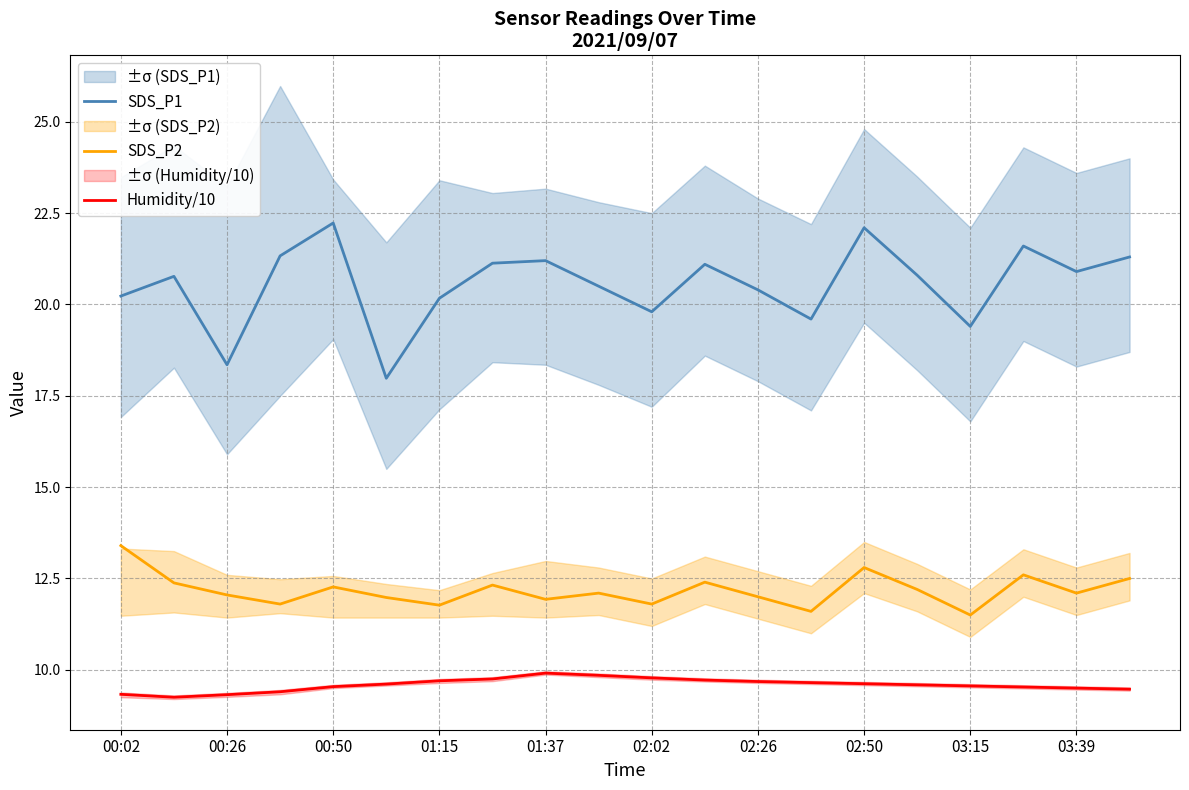

Which series has the widest spread of values?

SDS_P1